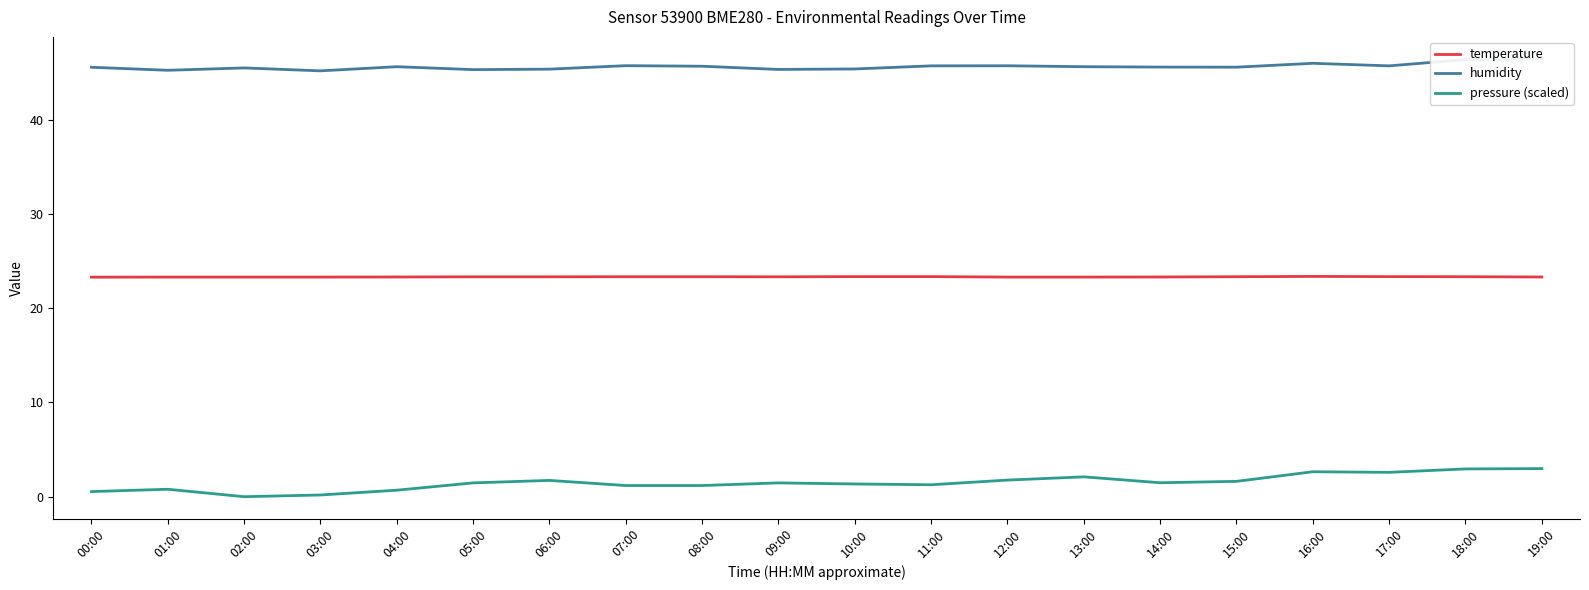

Count the temperature values in the range 23 to 24.

20